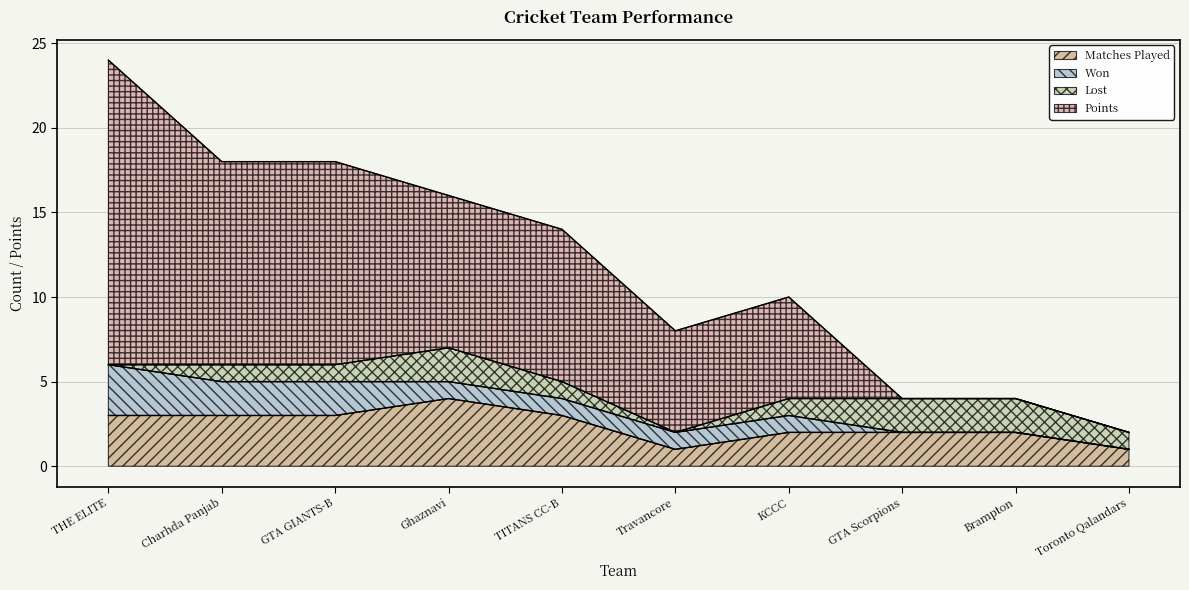

The Matches Played series shows 3 at Charhda Panjab. True or false?

True